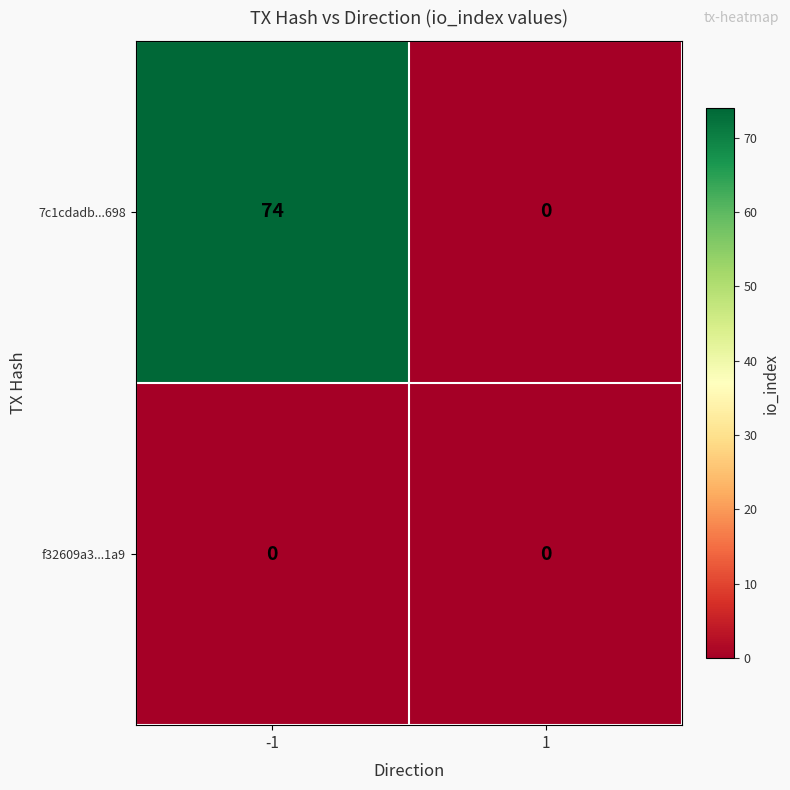

Which series has the largest range (max minus min)?

7c1cdadb...698